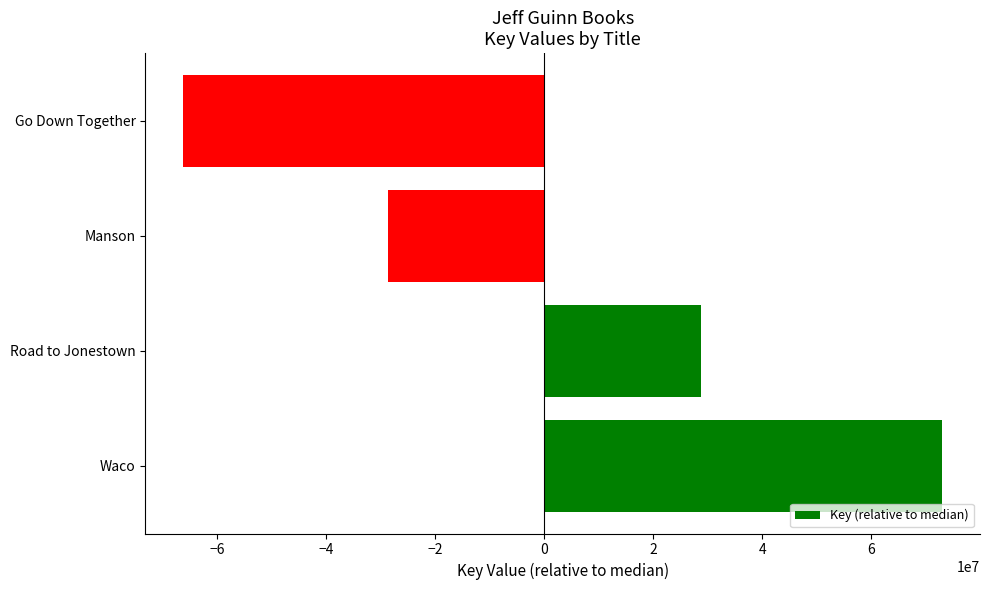

What is the change in value from Manson to Go Down Together?

-37474158.0